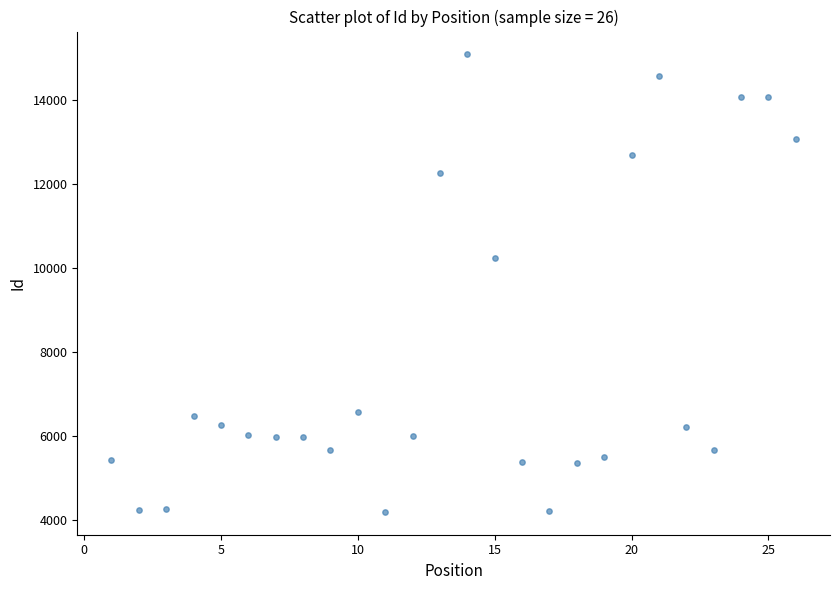

What Y value in the scatter plot is closest to 9633?

10240